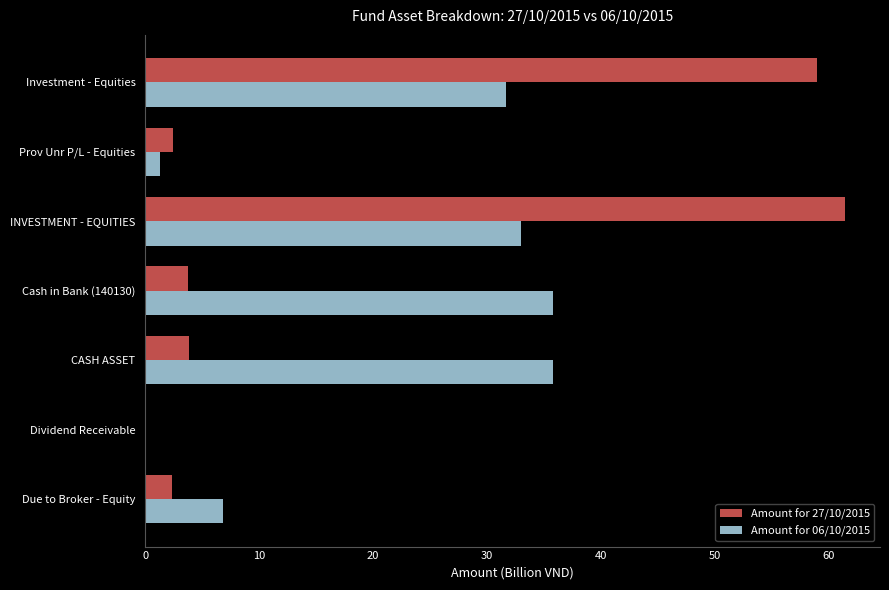

At which label is Amount for 06/10/2015 closest to 17?

Due to Broker - Equity